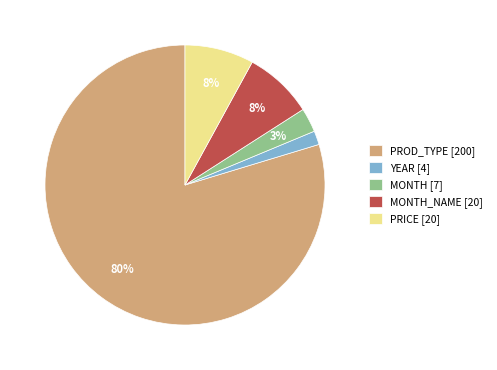

To the nearest percent, what is the average slice percentage?

20%